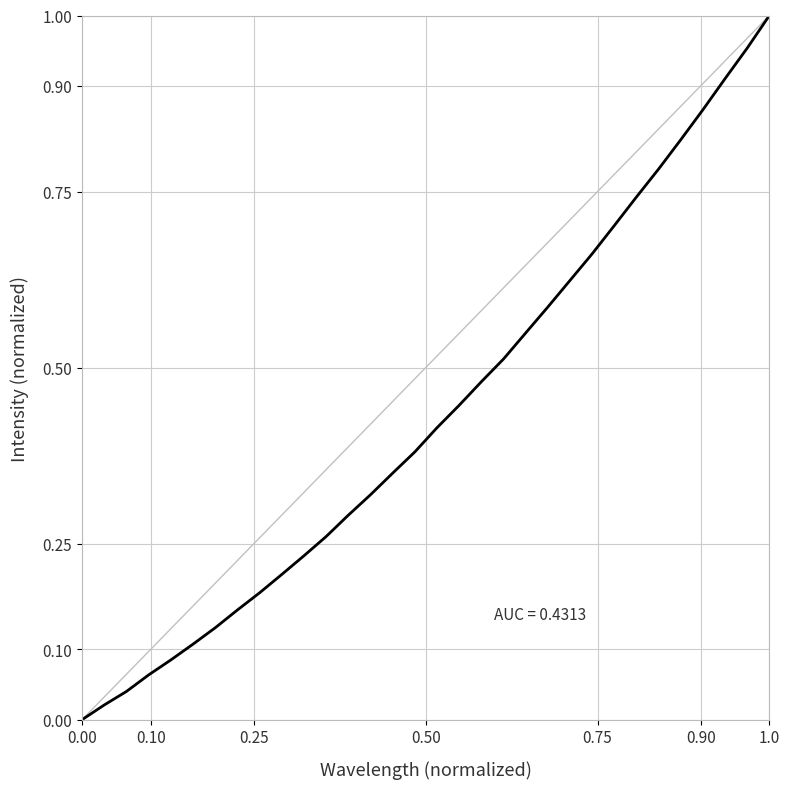

What is the value of the 26th point from the left?

0.7